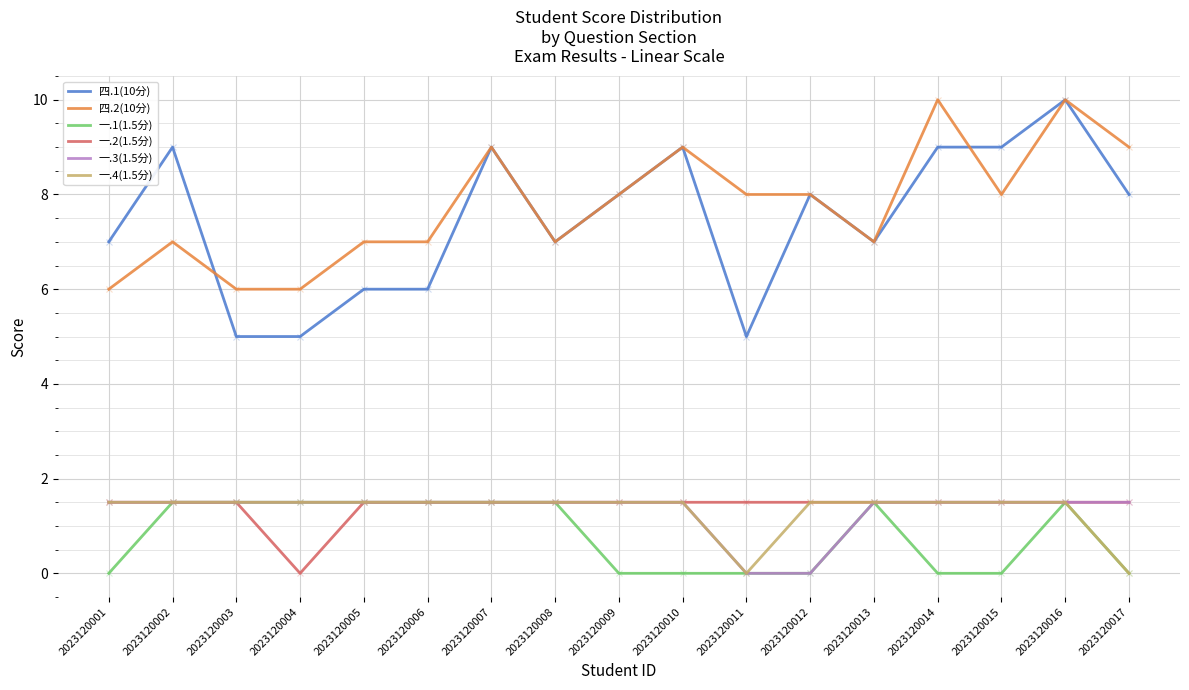

What is the difference between the highest and lowest values at 2023120009?

8.0